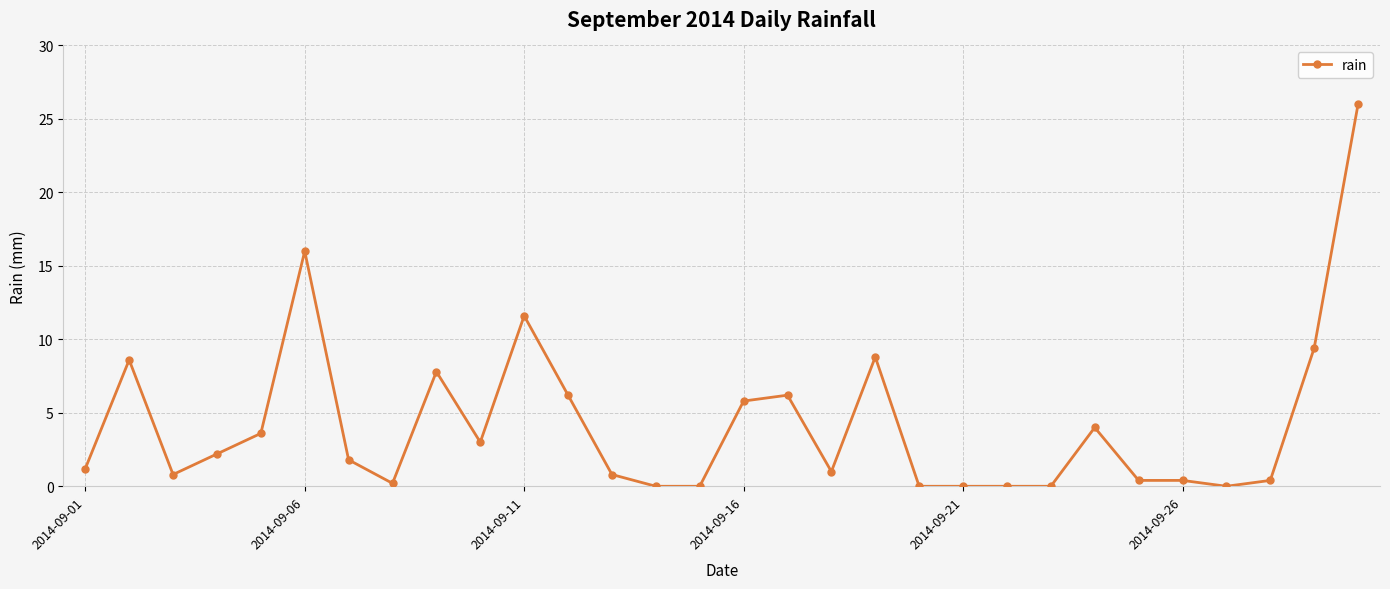

What is the maximum value shown in the chart?

26.0